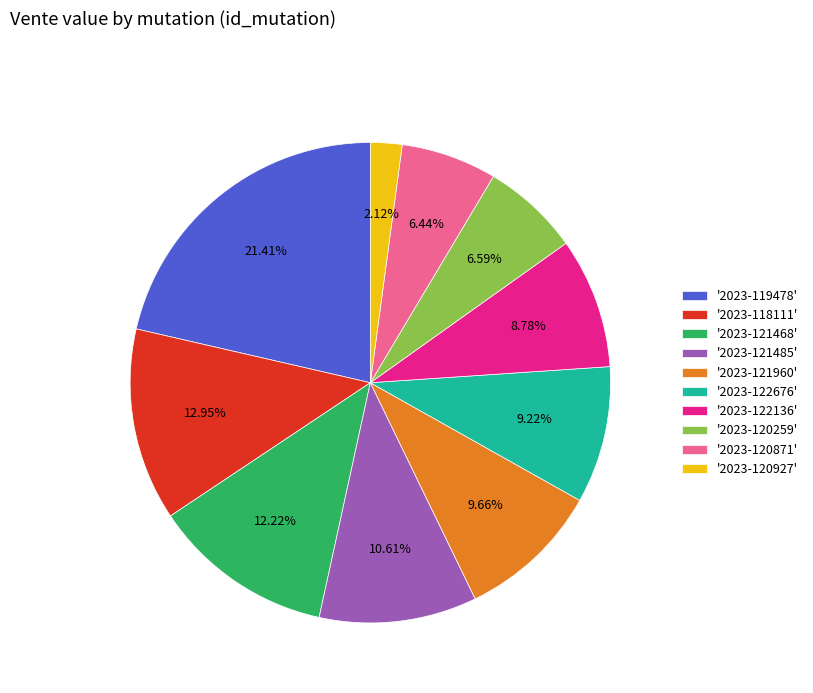

What is the largest slice in the pie chart?

'2023-119478'